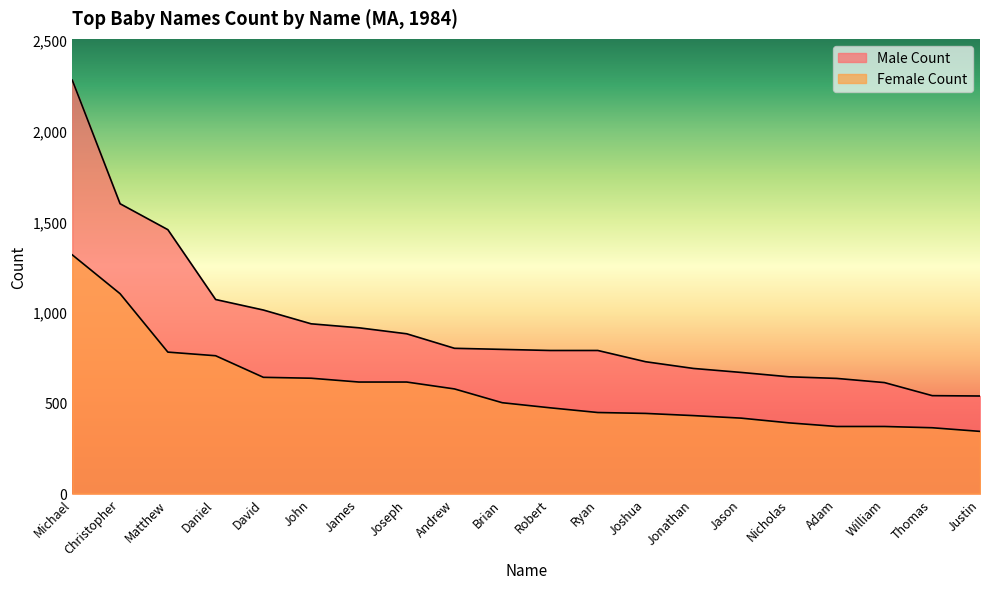

At how many categories does at least one series exceed 755?

12